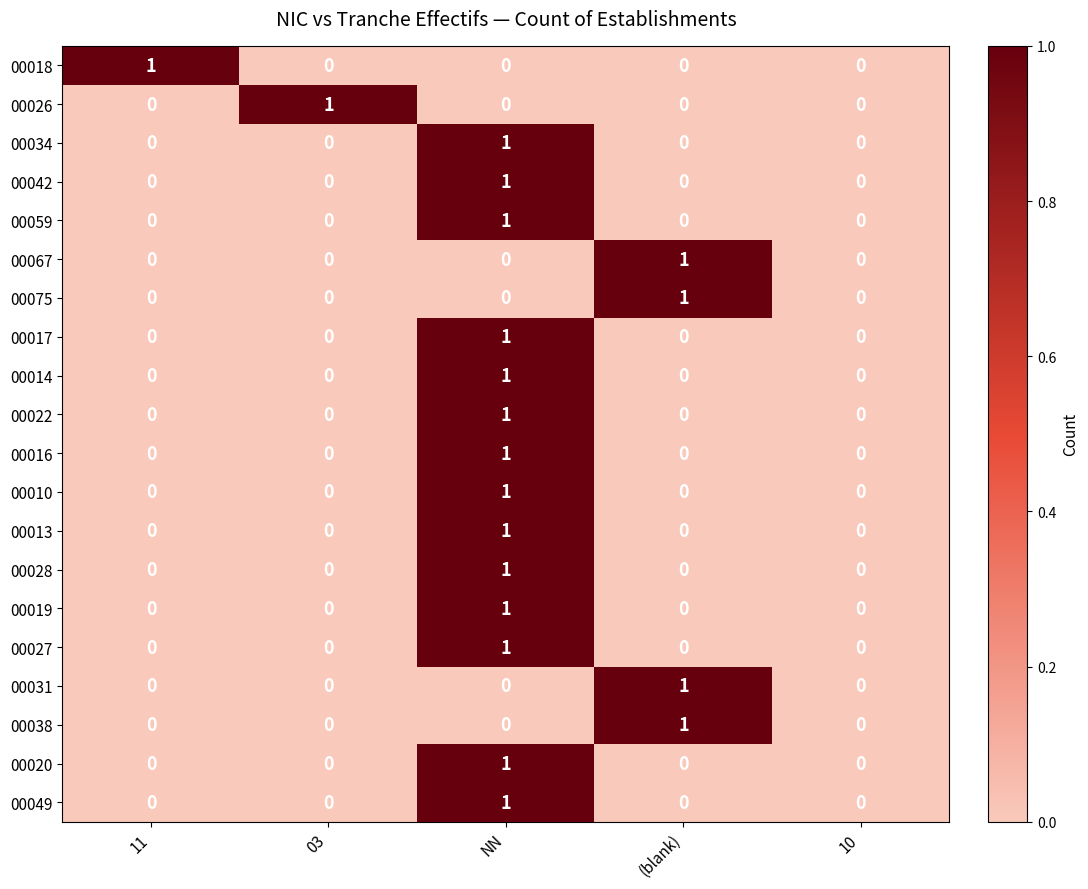

True or false: 00022 has a value of -1 at 11.

False